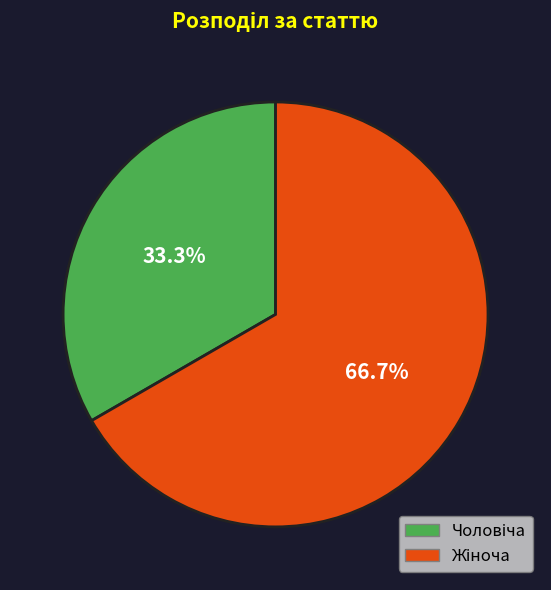

Does any single category account for the majority?

Yes